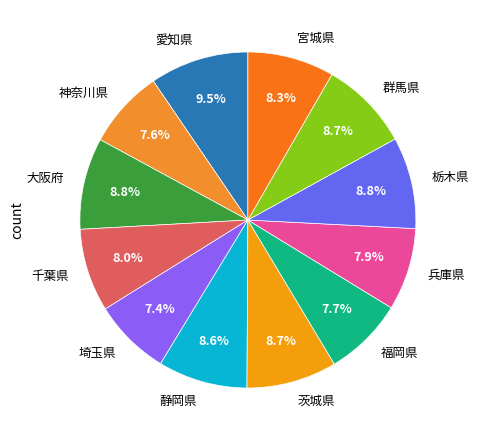

Which category has the biggest portion of the pie?

愛知県